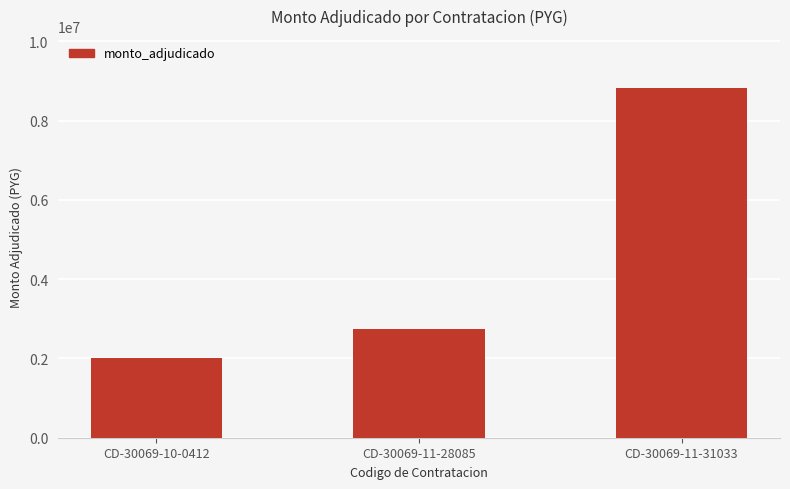

What is the label of the 3rd bar from the left?

CD-30069-11-31033